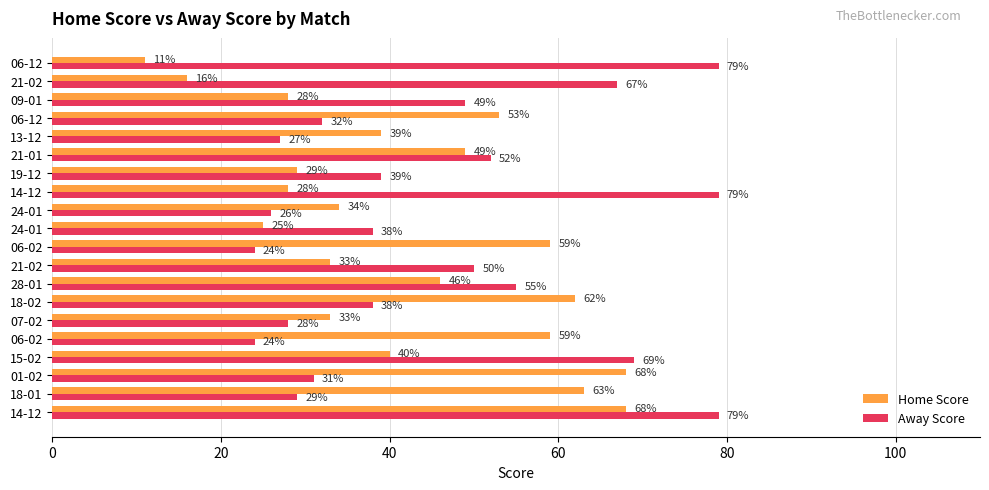

Rank the series by their maximum value, from highest to lowest.

Away Score, Home Score